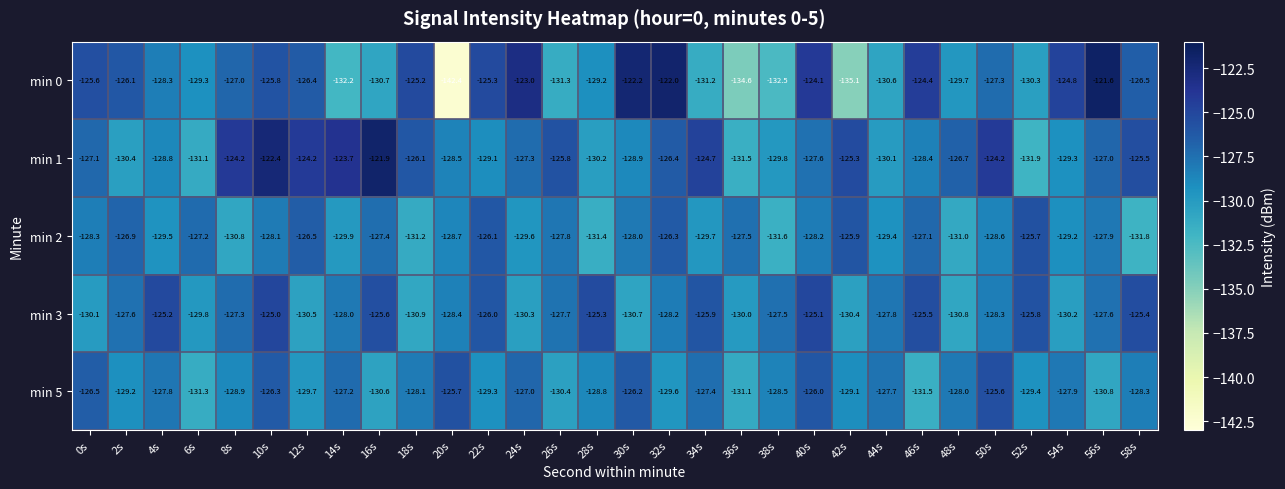

At 32s, list the series in order from largest to smallest.

min 0, min 2, min 1, min 3, min 5